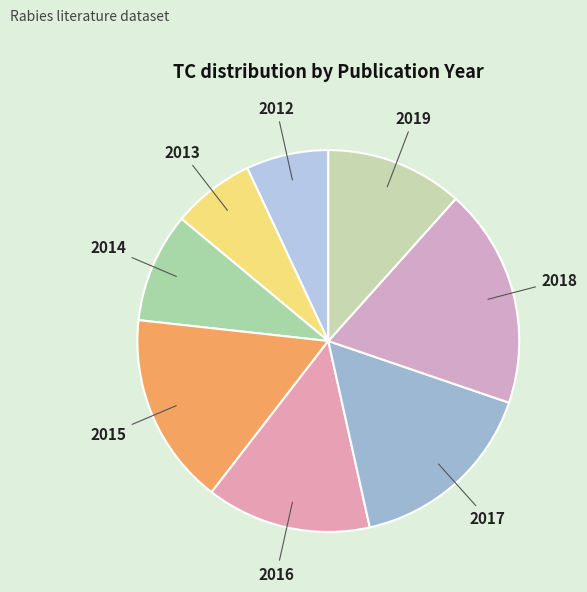

Is the sum of 2017 and 2018 greater than half?

No